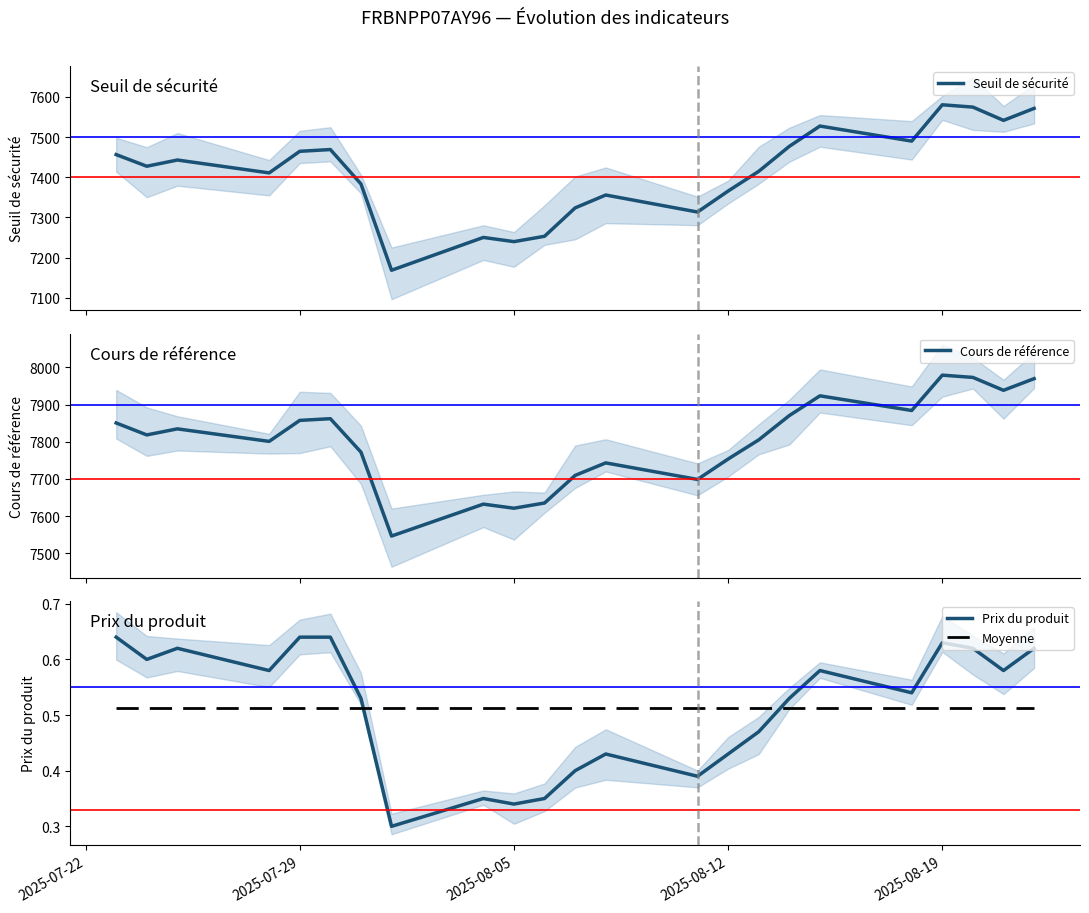

Does the chart have visible grid lines?

No